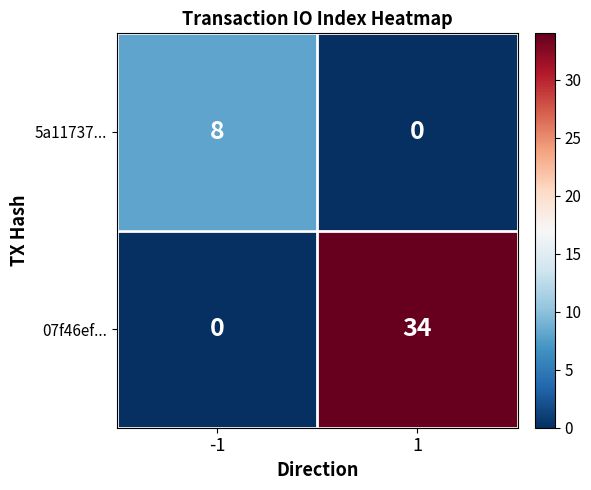

At which category does the chart reach its peak across all series?

1